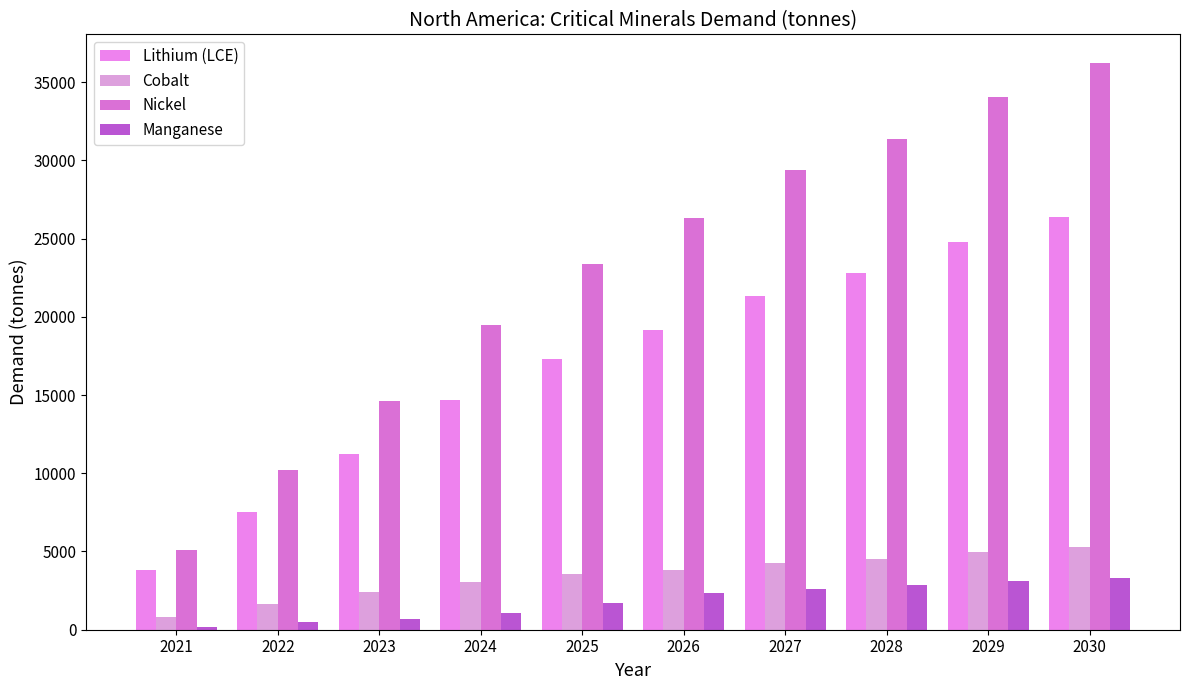

What is the value of the Cobalt bar at the 6th from the left?

3812.1